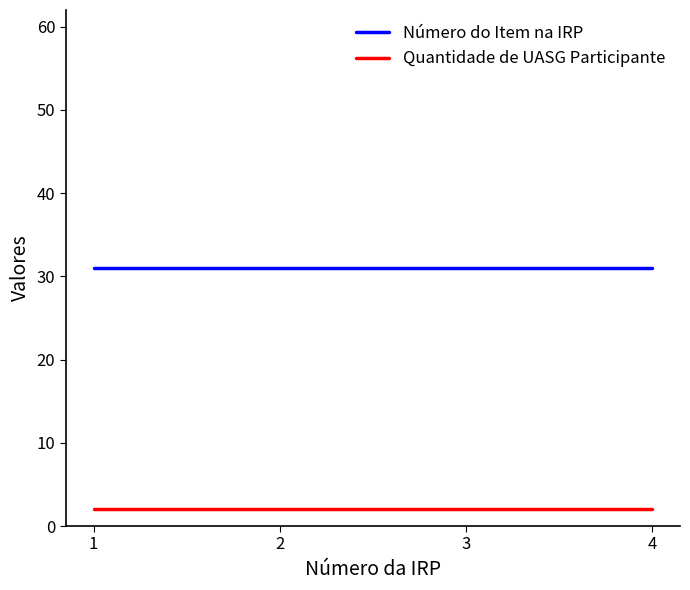

True or false: Número do Item na IRP and Quantidade de UASG Participante cross at least once.

False